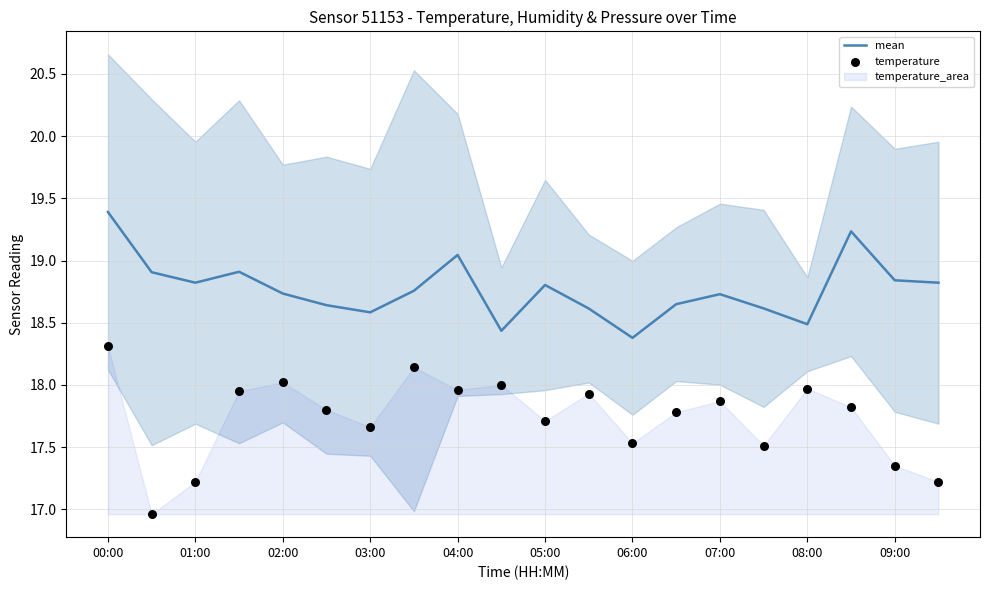

Which series contains the highest Y value?

mean